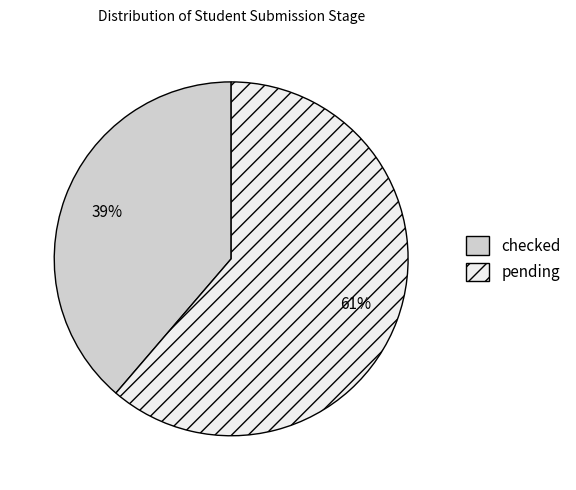

To the nearest percent, what portion does pending represent?

61%